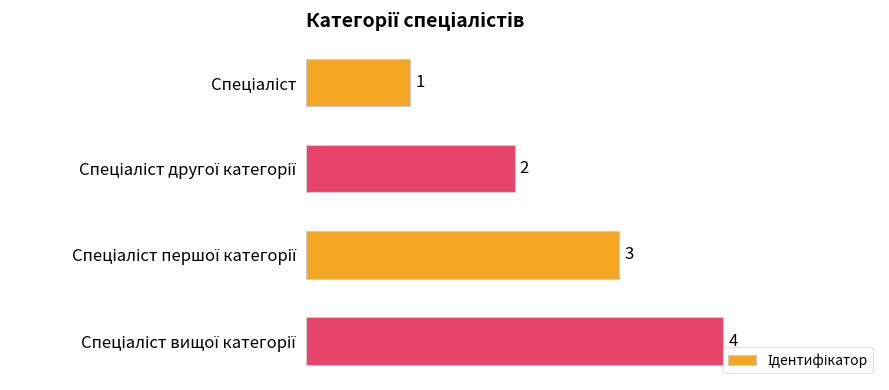

What is the value of the 2nd bar from the top?

2